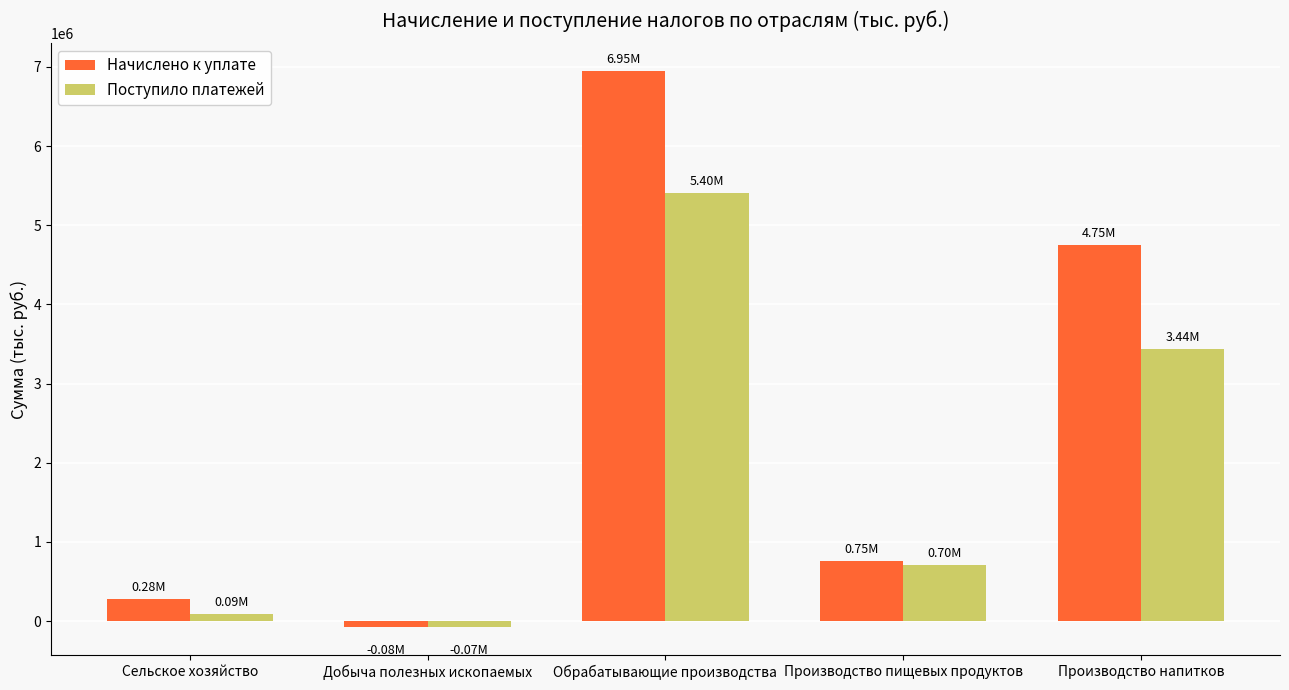

How many groups of bars are there?

5